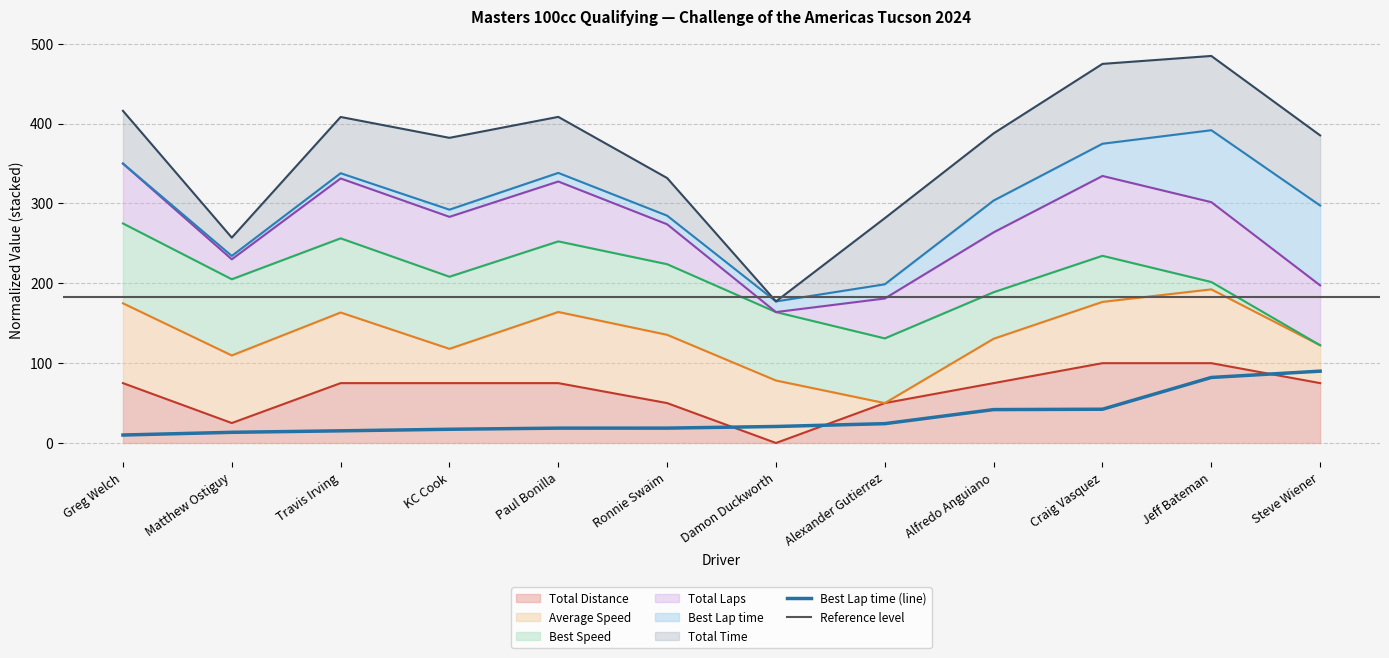

What is the difference between the highest and lowest values at Alfredo Anguiano?

346.0